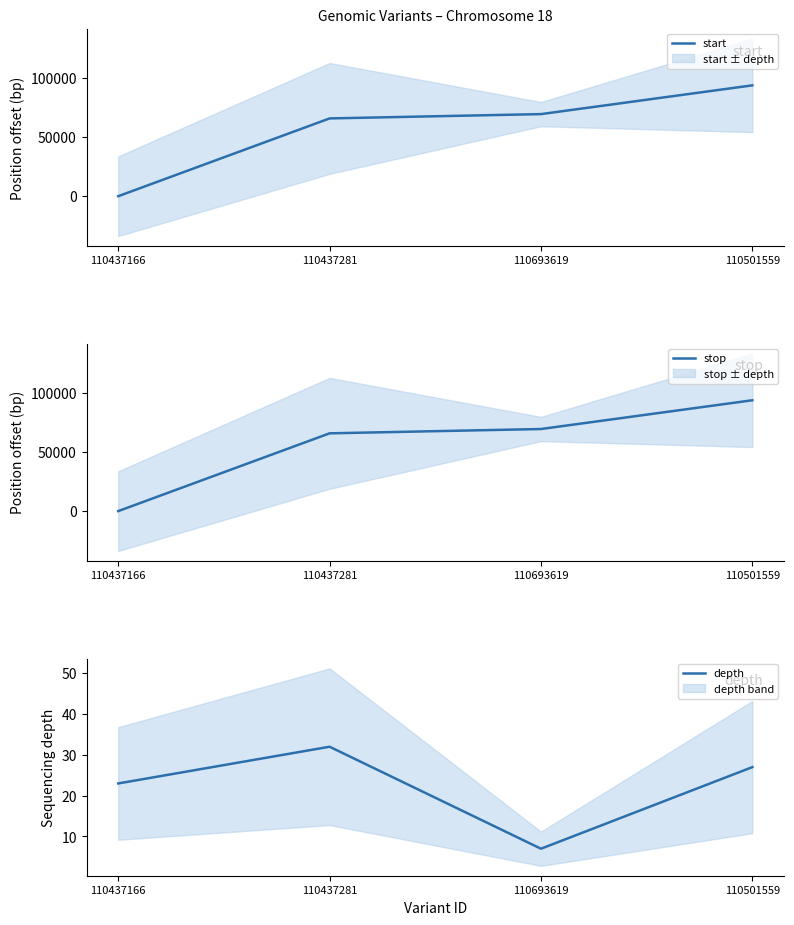

True or false: depth has more than 0 interior local peaks.

True